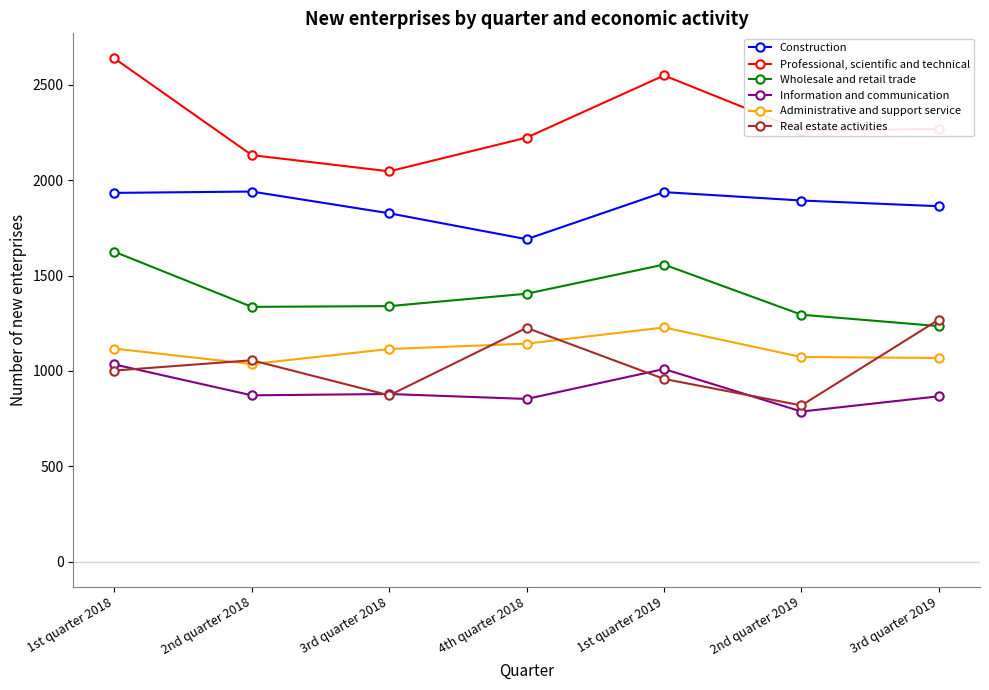

How many lines are shown in the chart?

6